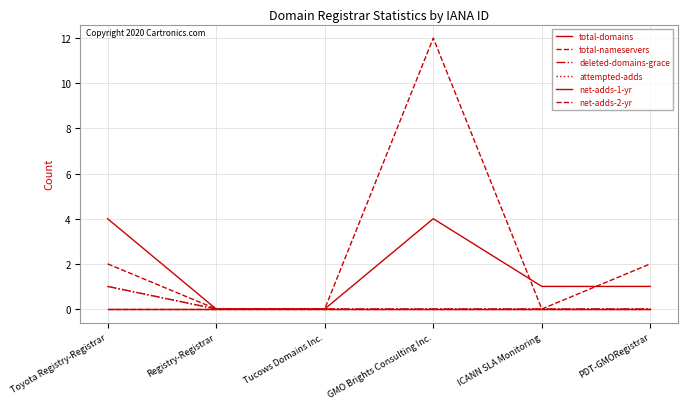

What is the label of the 4th point from the left?

GMO Brights Consulting Inc.